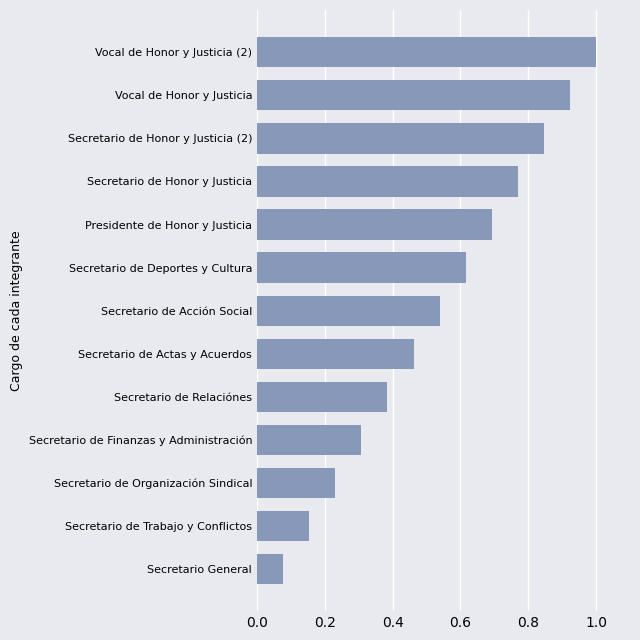

Rank the categories by value from highest to lowest.

Vocal de Honor y Justicia (2), Vocal de Honor y Justicia, Secretario de Honor y Justicia (2), Secretario de Honor y Justicia, Presidente de Honor y Justicia, Secretario de Deportes y Cultura, Secretario de Acción Social, Secretario de Actas y Acuerdos, Secretario de Relaciónes, Secretario de Finanzas y Administración, Secretario de Organización Sindical, Secretario de Trabajo y Conflictos, Secretario General